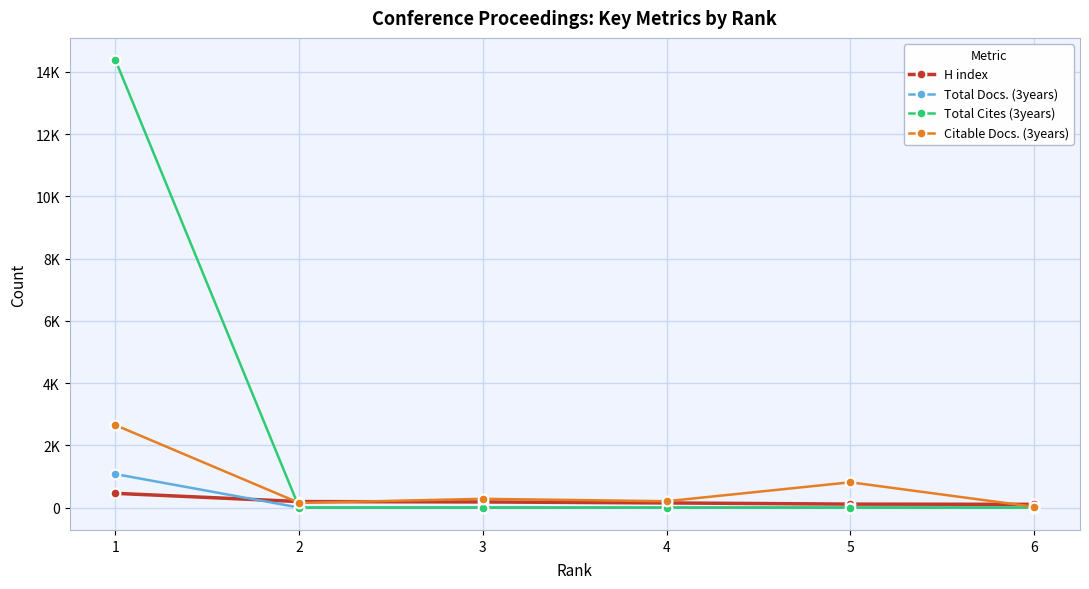

Which series has the largest range (max minus min)?

Total Cites (3years)